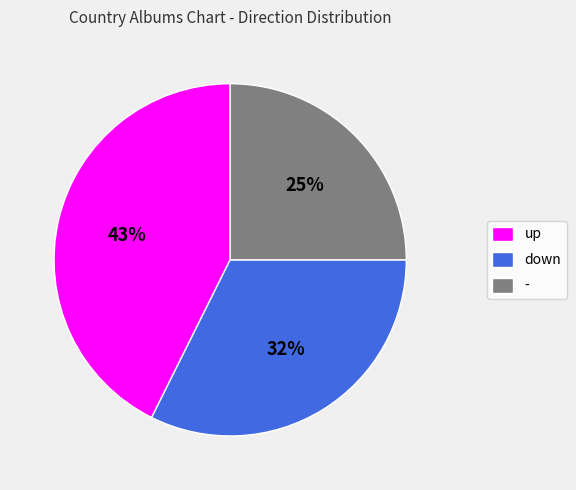

How many segments does this pie chart have?

3